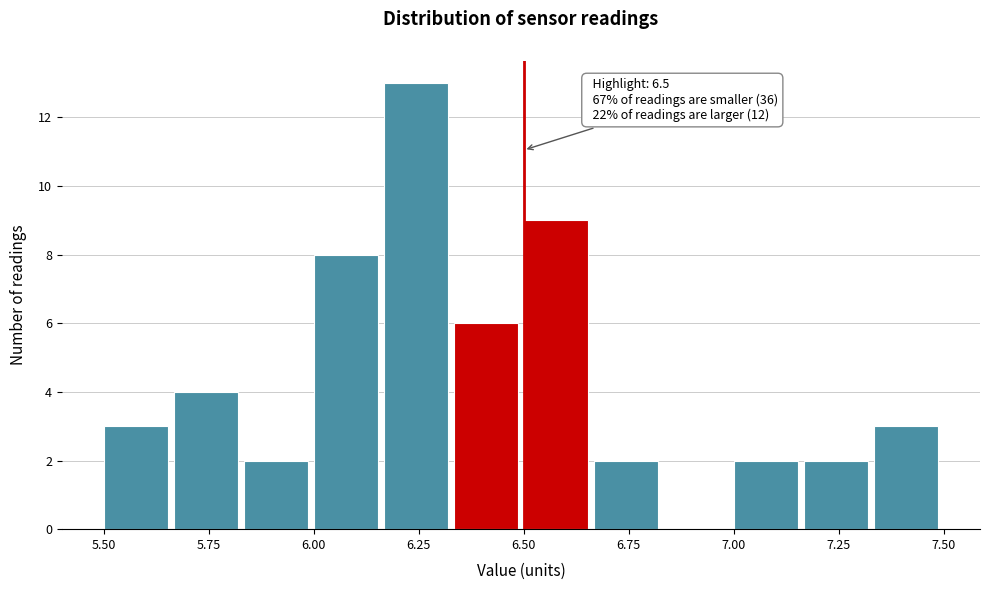

Around what value on the x-axis is the tallest bar? Give the approximate position of its centre, as read against the axis.

6.25